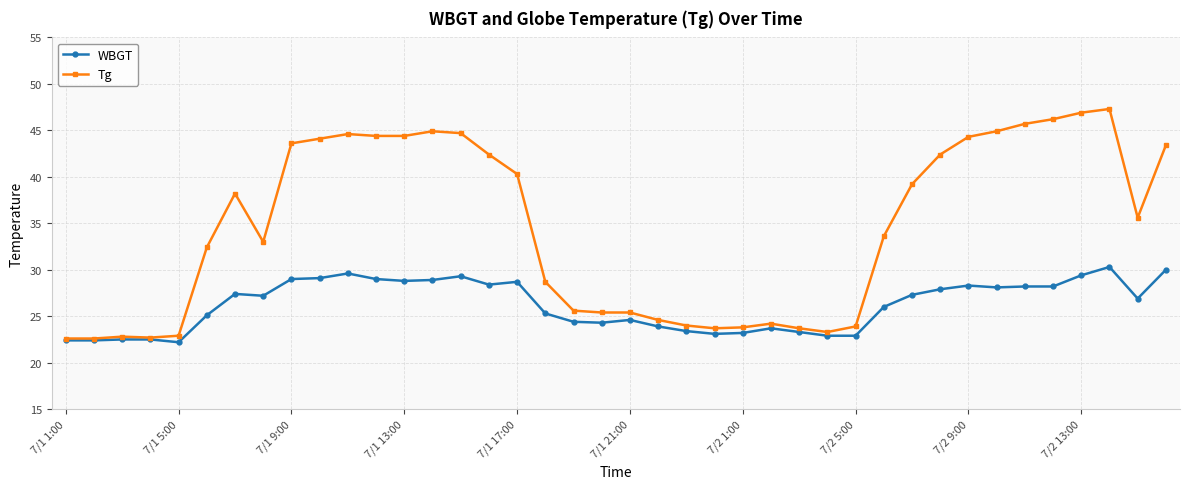

What is the greatest value displayed?

47.3